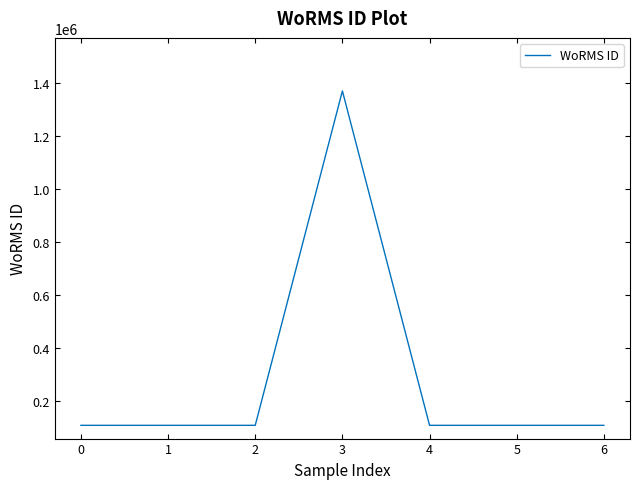

Does the chart have visible grid lines?

No